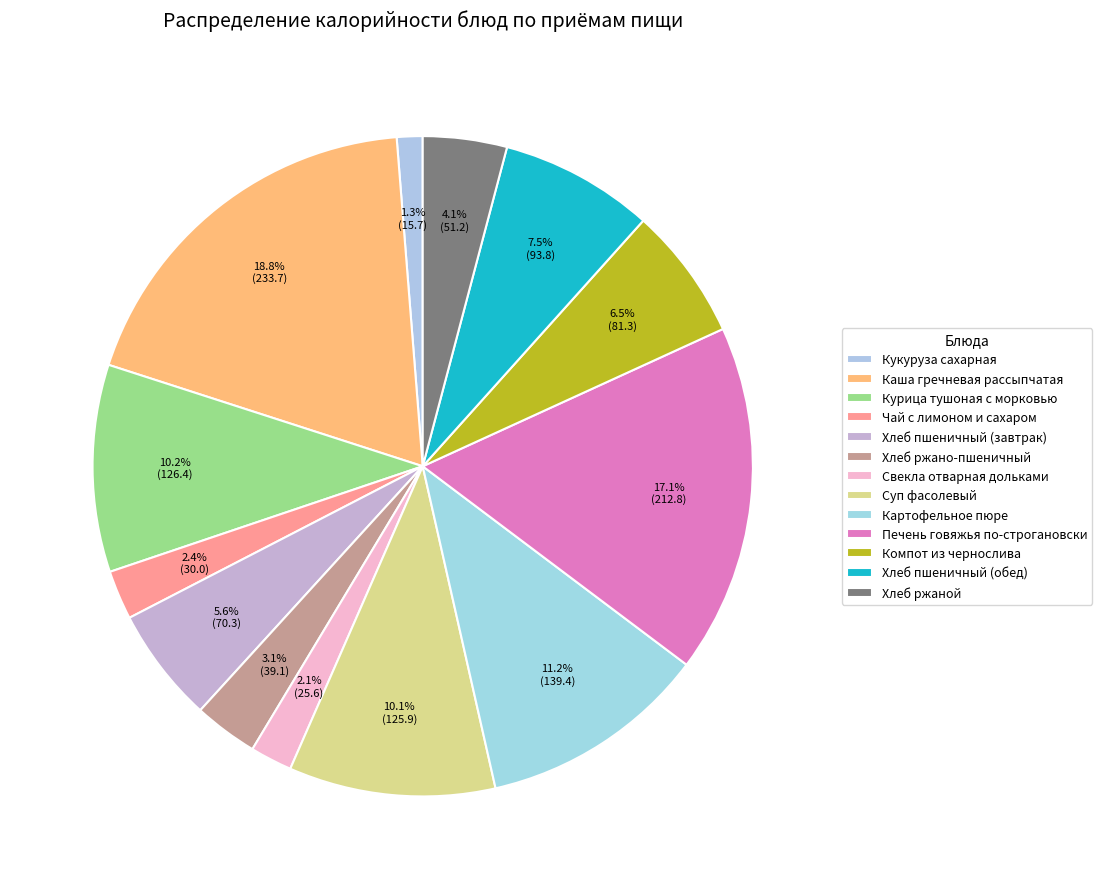

Approximately how many times larger is the value at Курица тушоная с морковью compared to Печень говяжья по-строгановски?

0.6